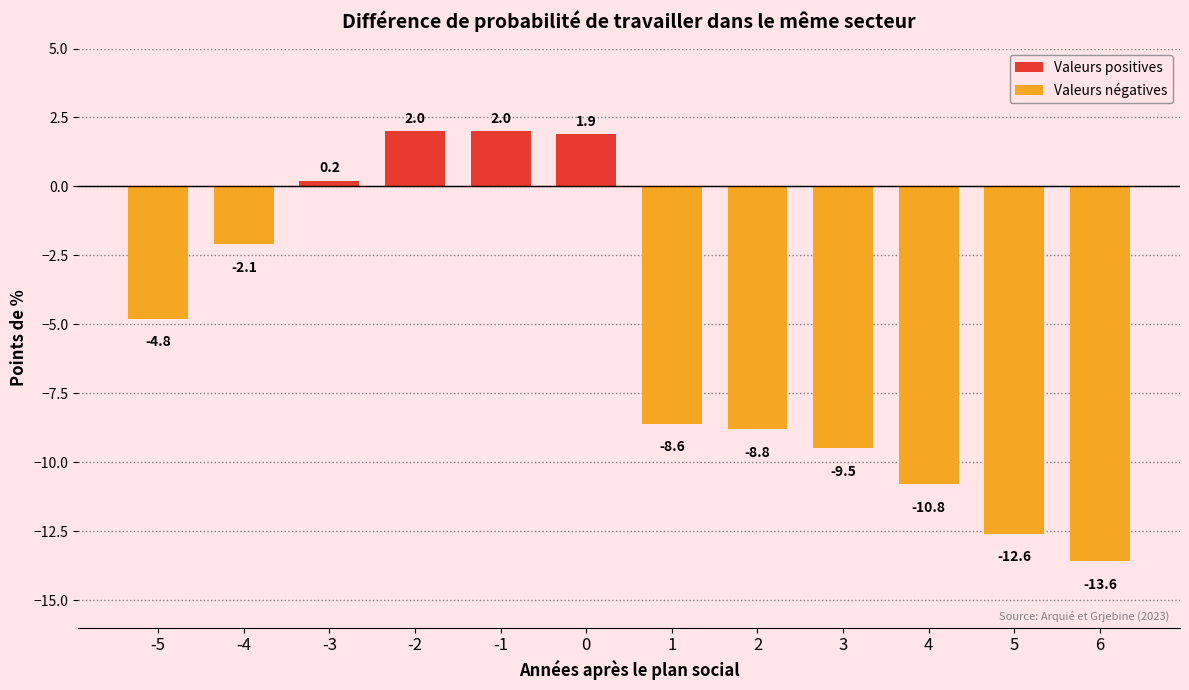

How many categories are shown in the chart?

12